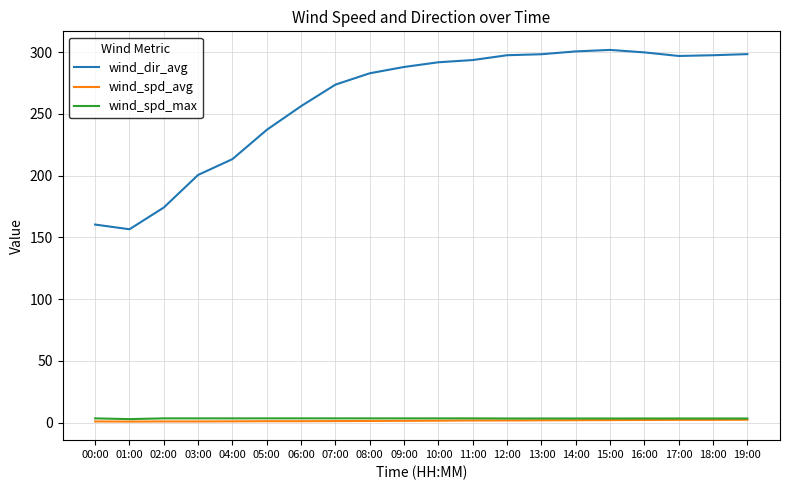

Which series has the largest total across all categories?

wind_dir_avg